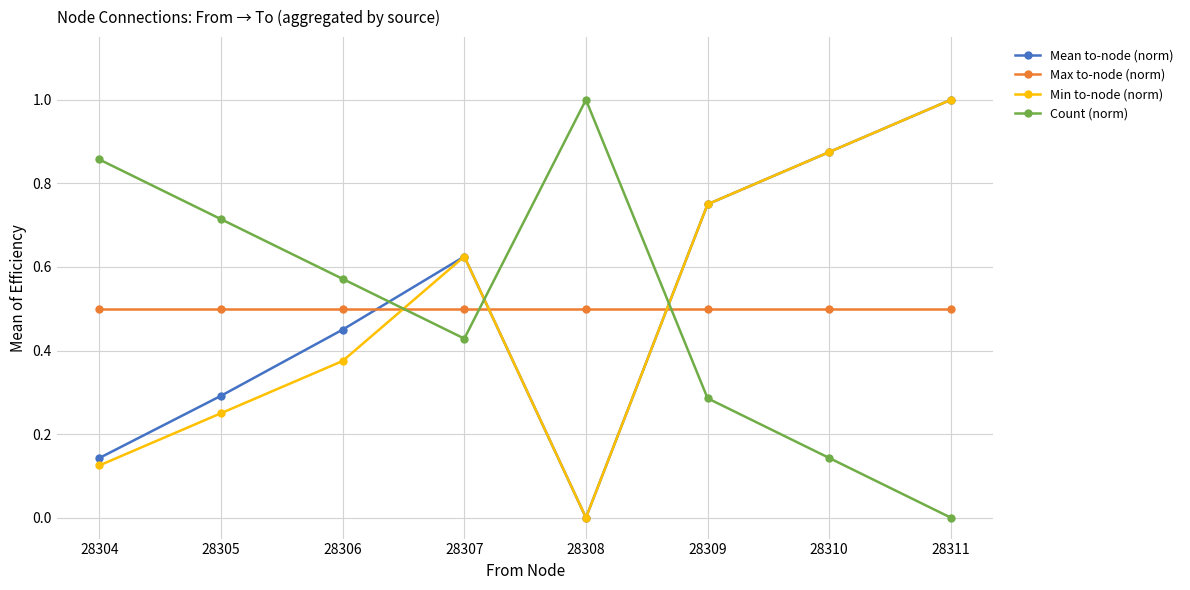

What is the value of the Min to-node (norm) point at the 8th from the left?

1.0